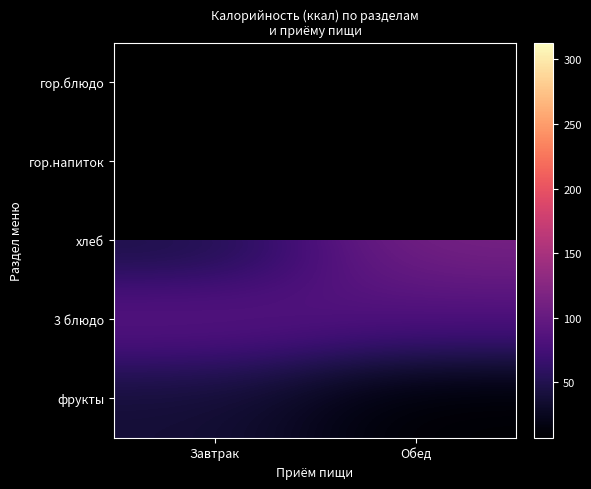

True or false: гор.блюдо has a value of 174.3 at Завтрак.

False